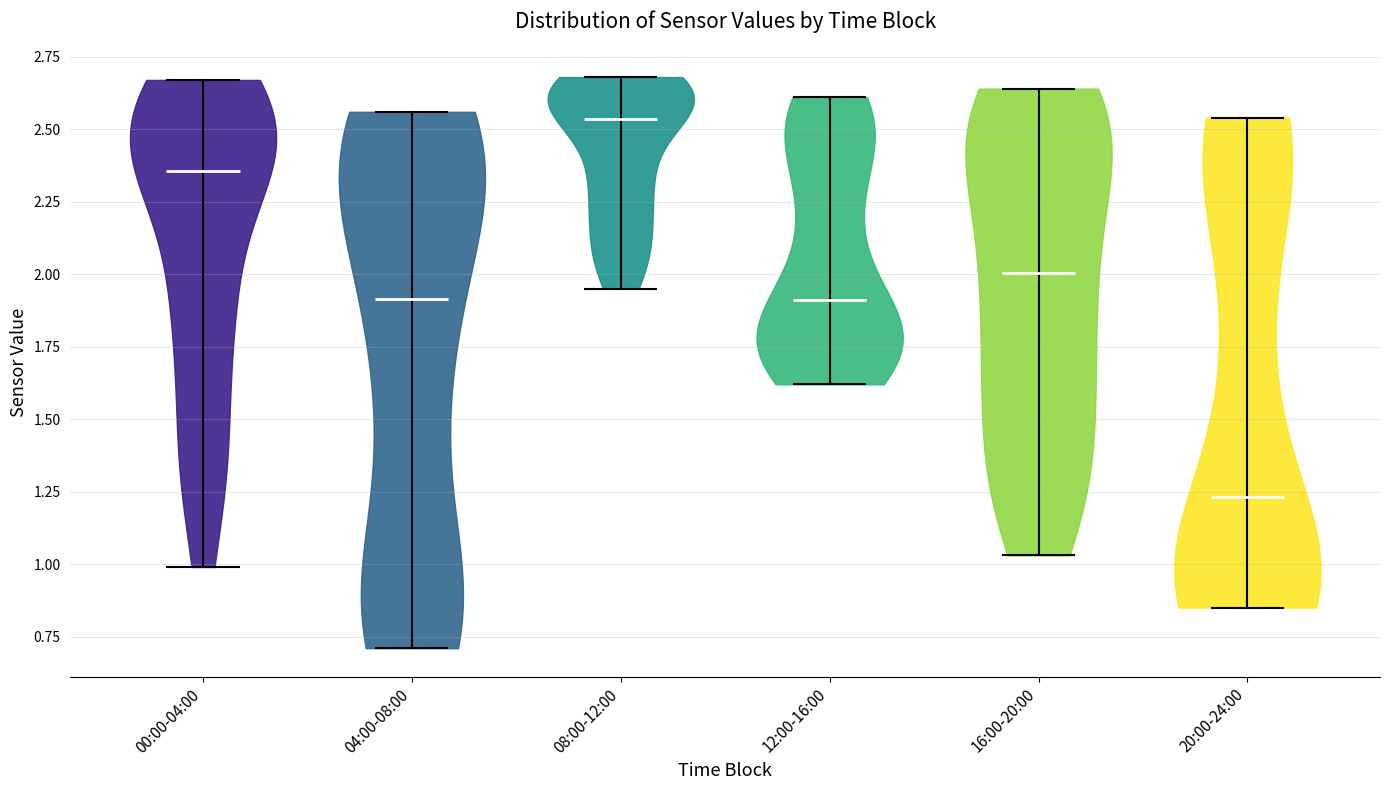

Where does the median line of the violin for 00:00-04:00 sit on the y-axis? The values are not printed on the chart, so give them approximately, as read against the axis.

2.35